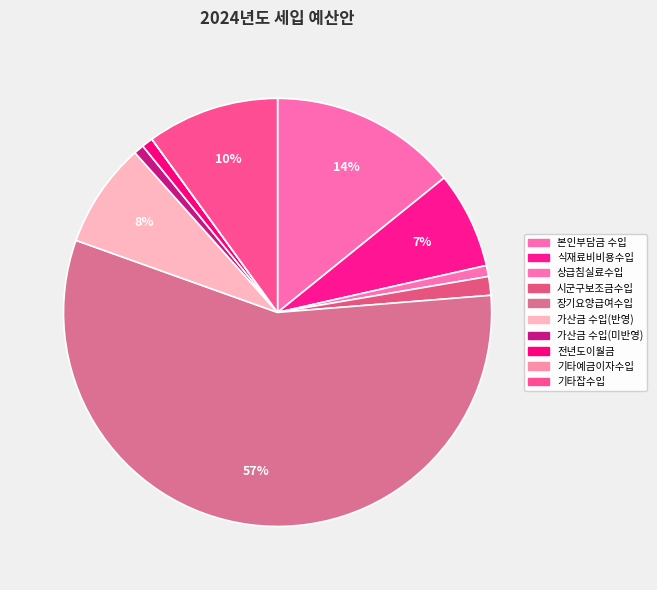

Rank the categories by value from highest to lowest.

장기요양급여수입, 본인부담금 수입, 기타잡수입, 가산금 수입(반영), 식재료비비용수입, 시군구보조금수입, 전년도이월금, 상급침실료수입, 가산금 수입(미반영), 기타예금이자수입